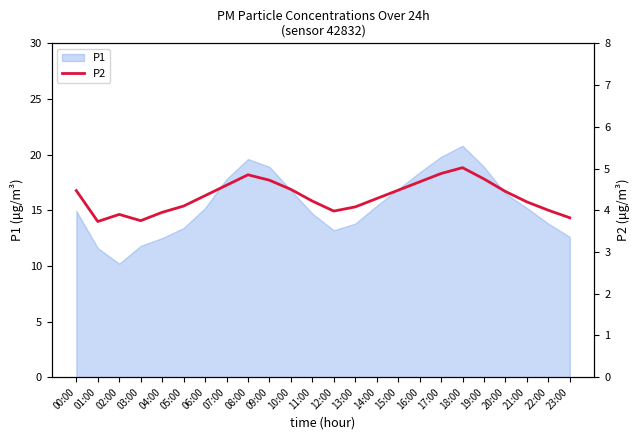

Where is the data nearest to the value 4?

22:00